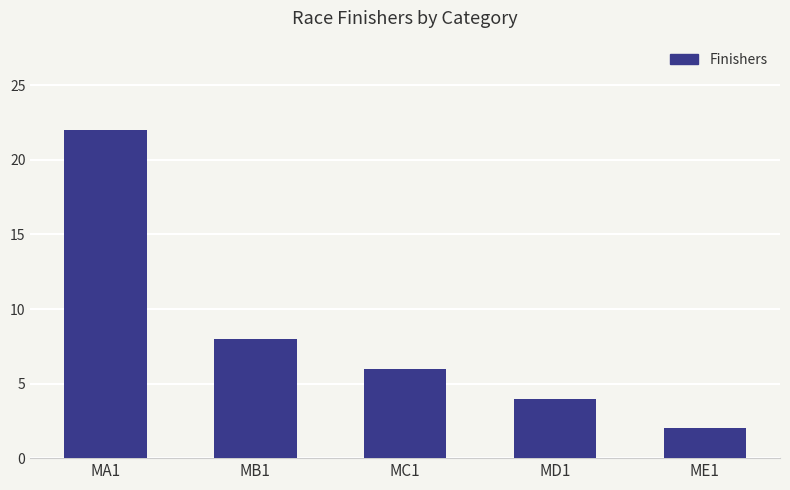

Are the bars grouped side by side (vs. stacked)?

No